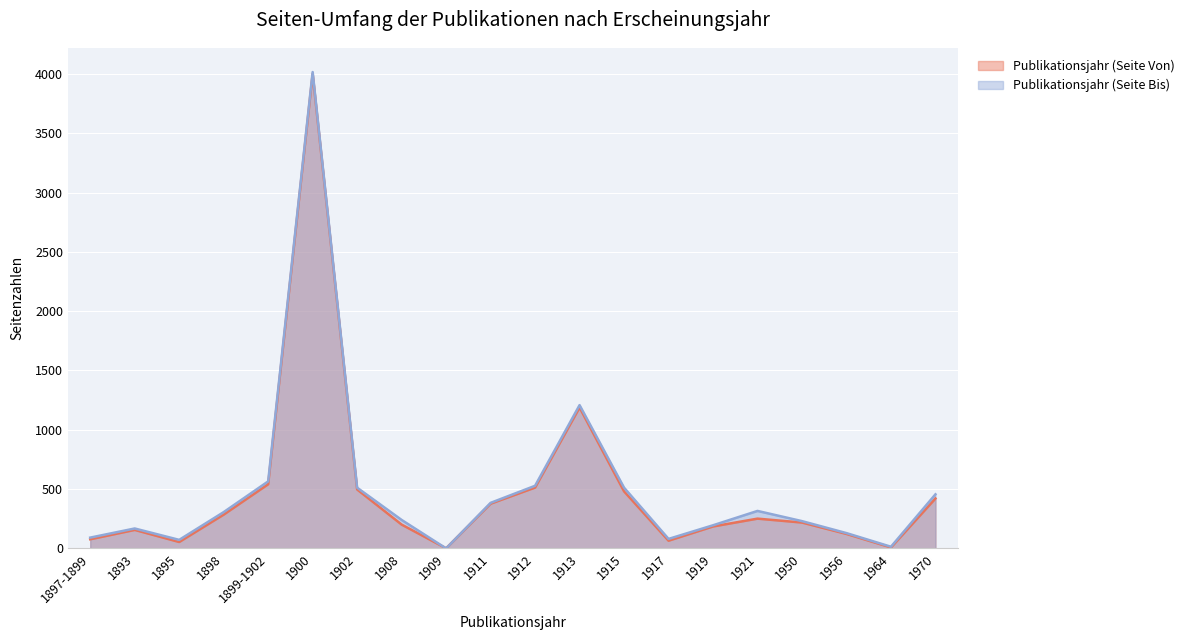

In Publikationsjahr (Seite Von), how many points are higher than both neighbors (excluding endpoints)?

4